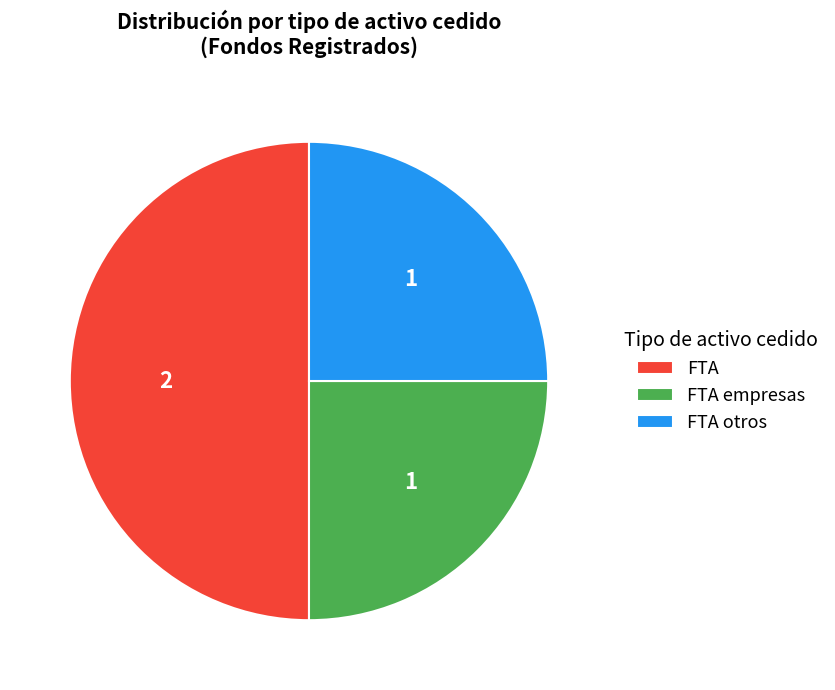

Do FTA and FTA otros together represent more than half of the pie?

Yes